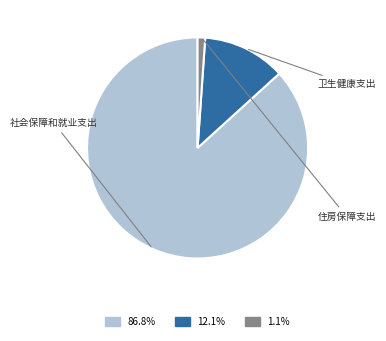

True or false: 社会保障和就业支出 accounts for 73% of the total.

False